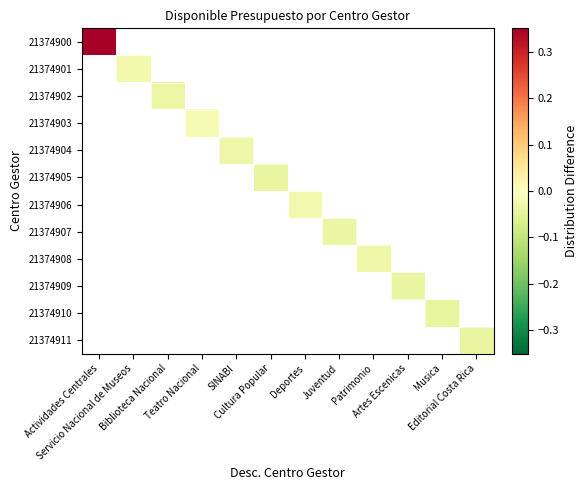

At how many categories does at least one series exceed 0?

1